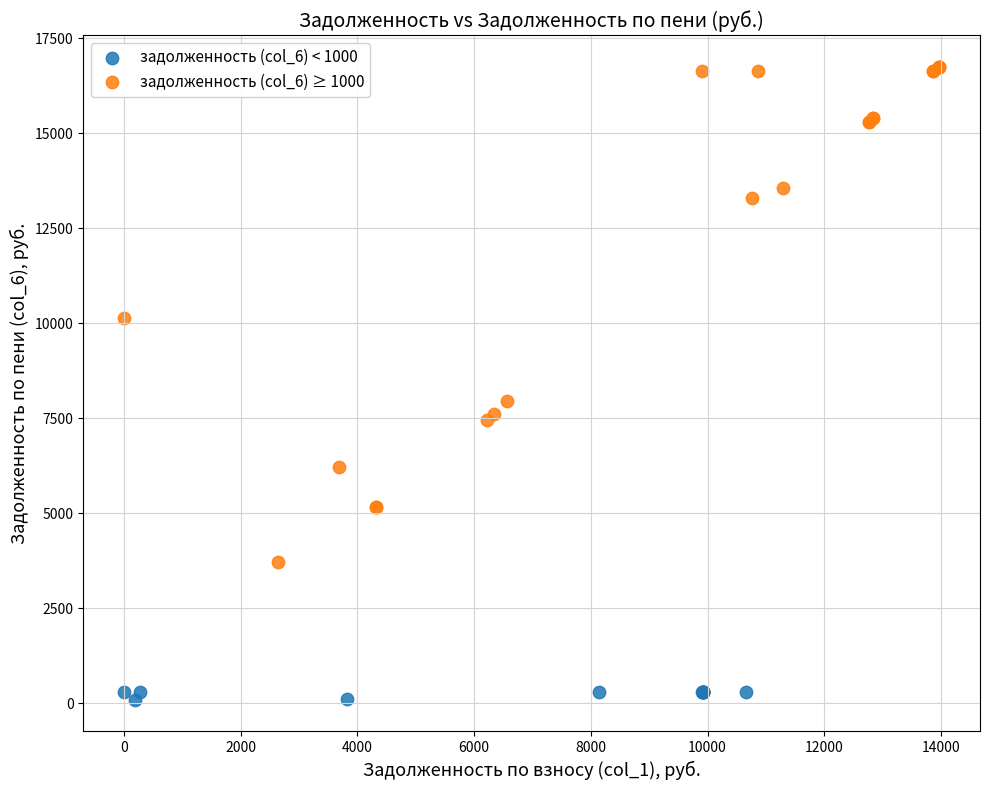

Which series has the largest Y range (max minus min)?

задолженность (col_6) ≥ 1000